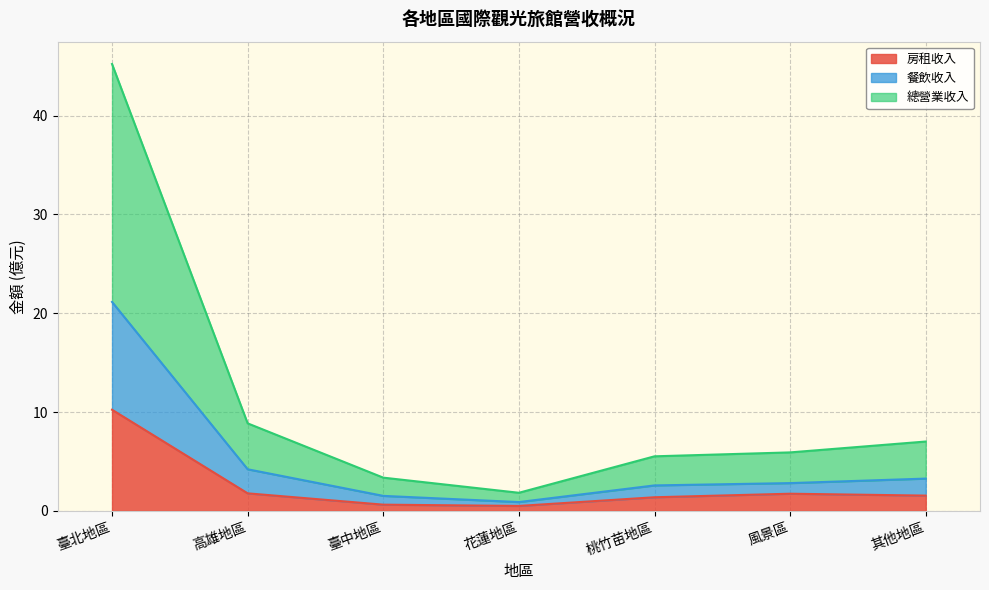

How many lines are shown in the chart?

3